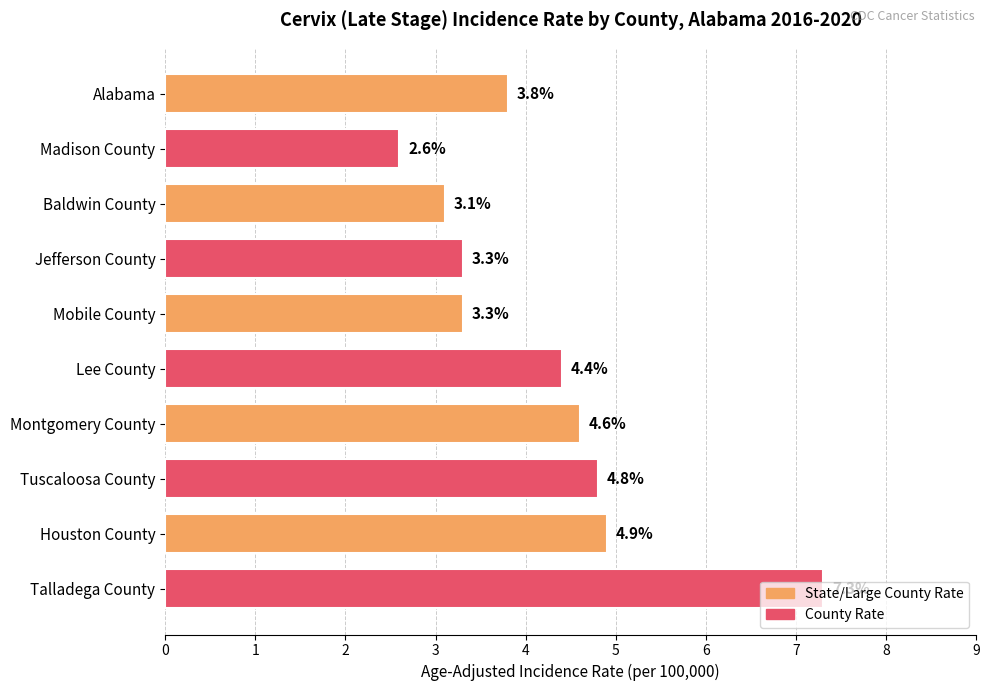

What is the sum of all values?

42.1